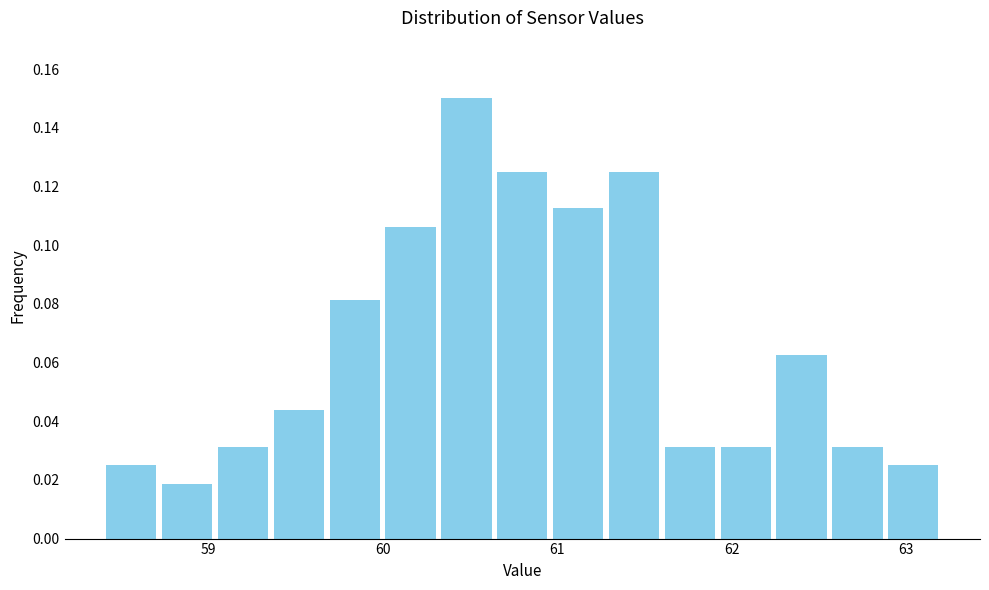

Around what value on the x-axis is the tallest bar? Give the approximate position of its centre, as read against the axis.

60.5